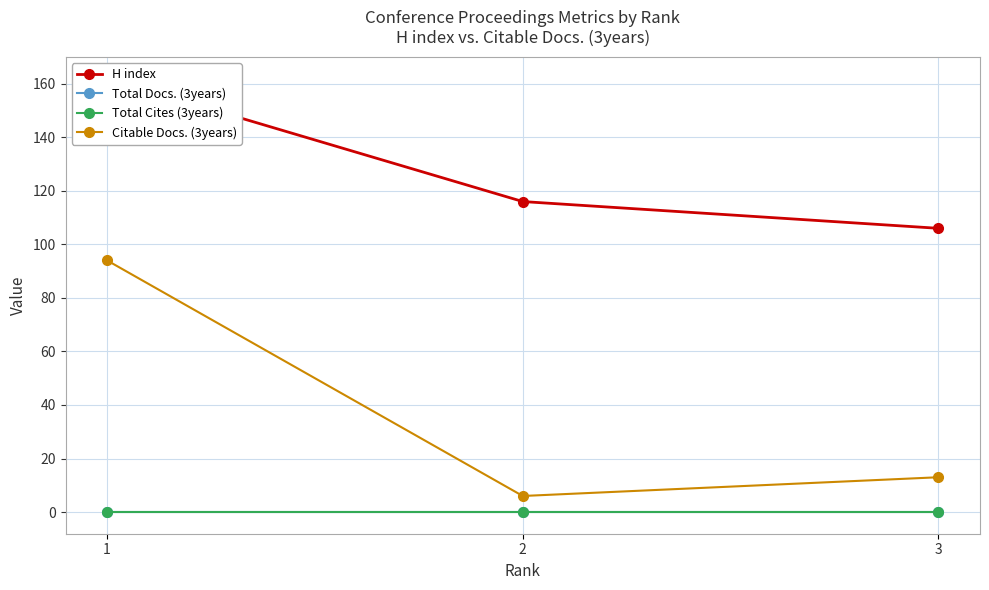

What is the value of the H index point at the 2nd from the left?

116